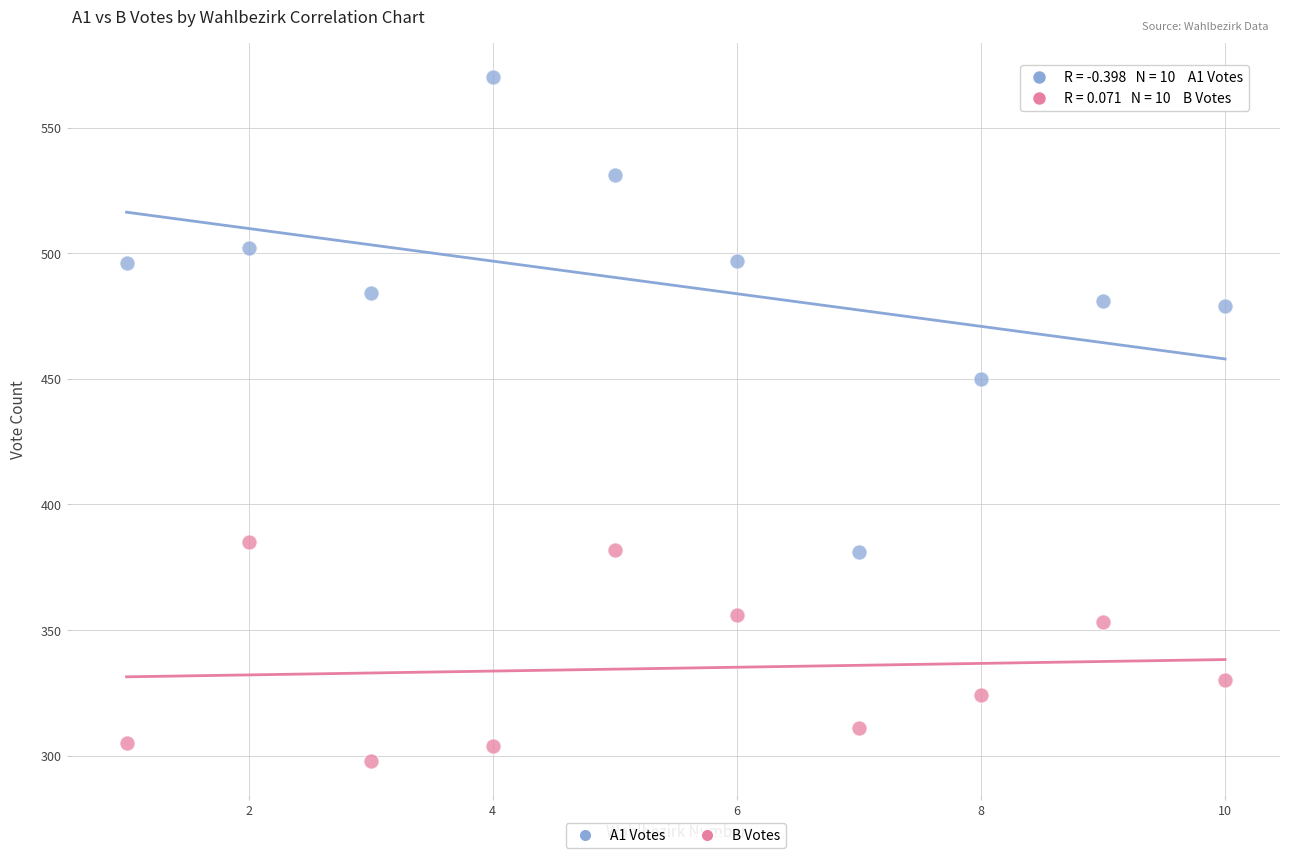

Which series reaches the maximum Y coordinate?

A1 Votes